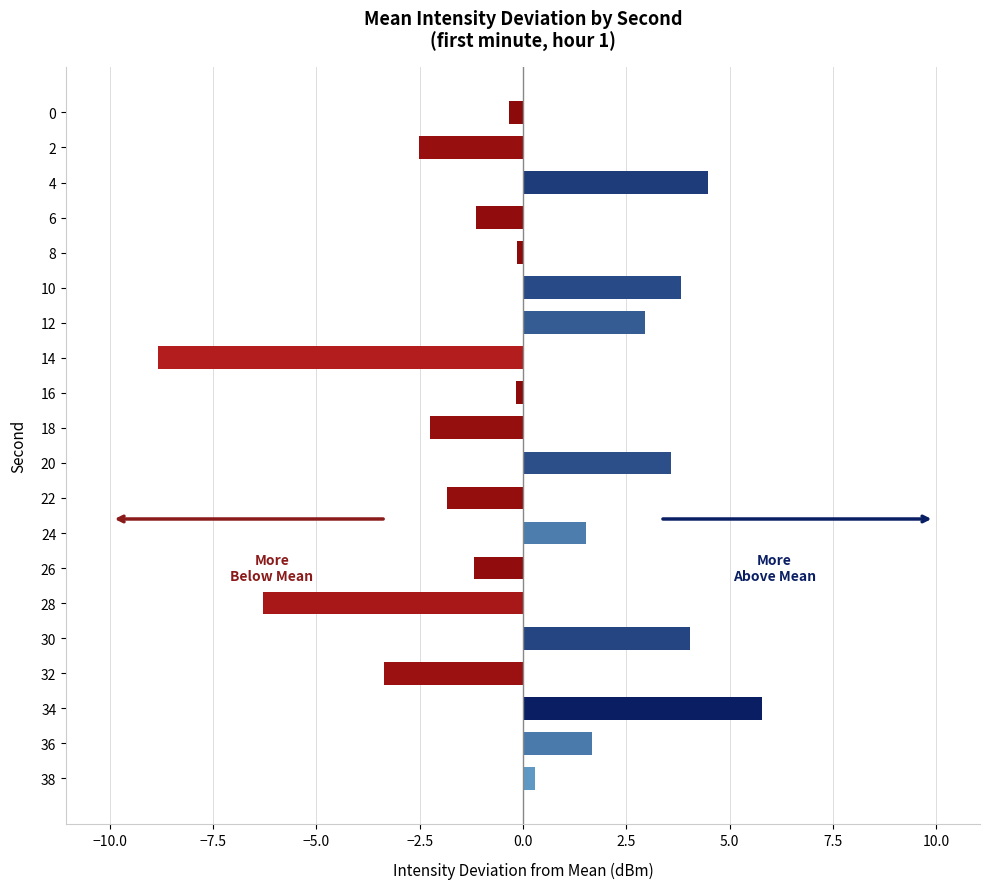

True or false: the data shows 4.1 at 12.

False